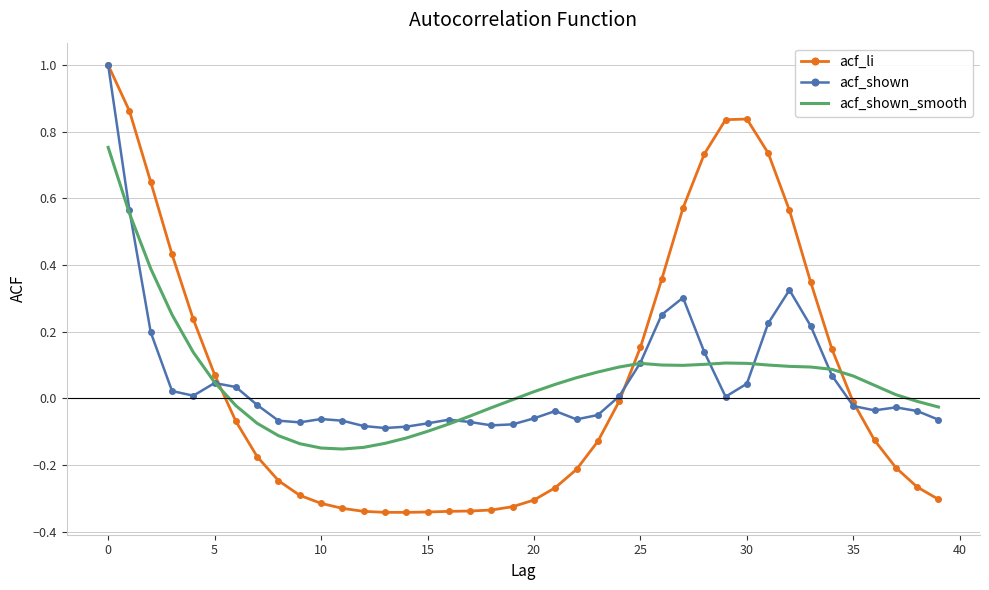

What is the greatest value displayed?

1.0